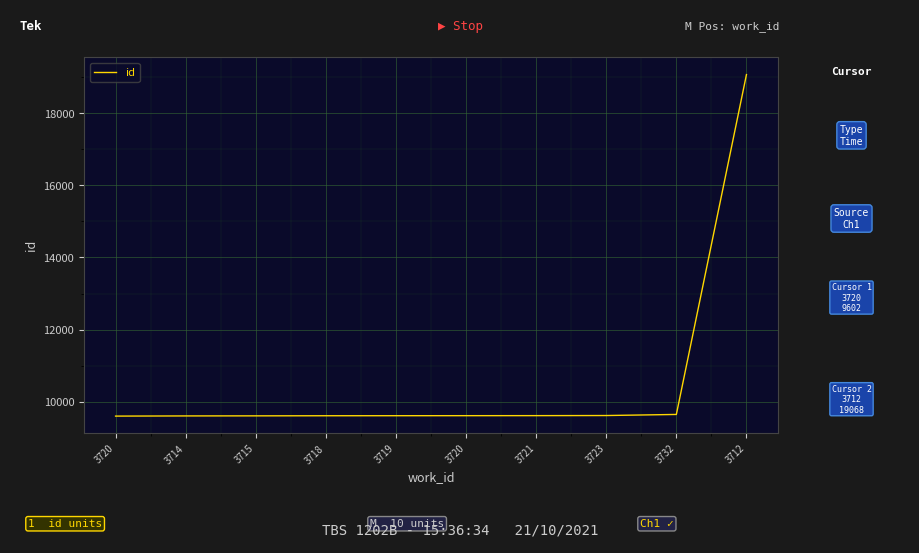

What is the maximum value shown in the chart?

19068